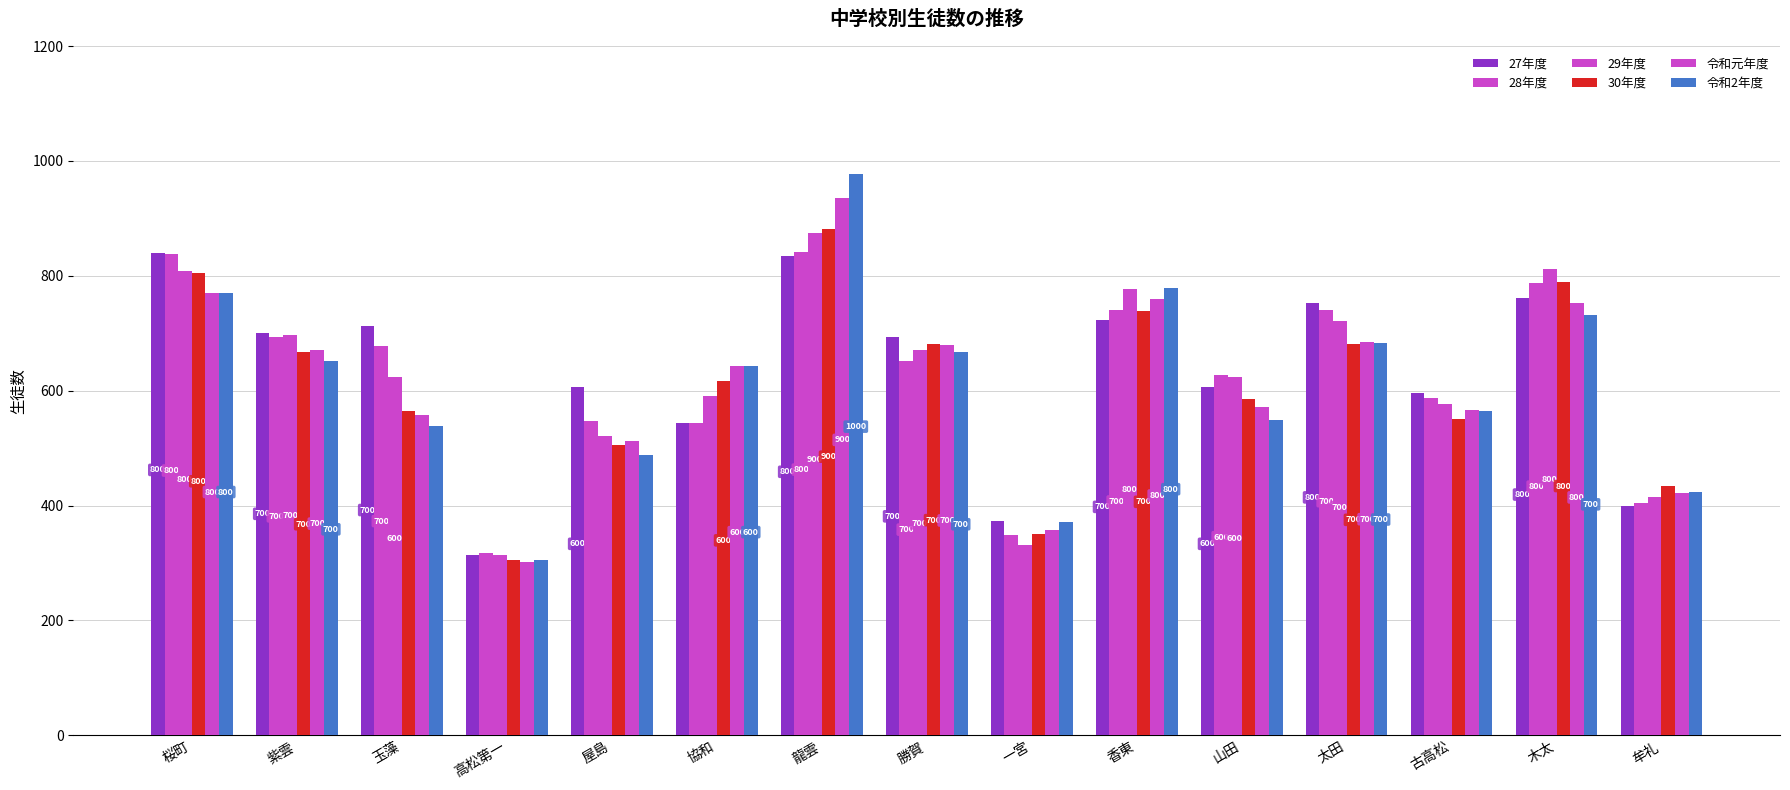

What is the difference between the maximum and minimum values in the 29年度 series?

560